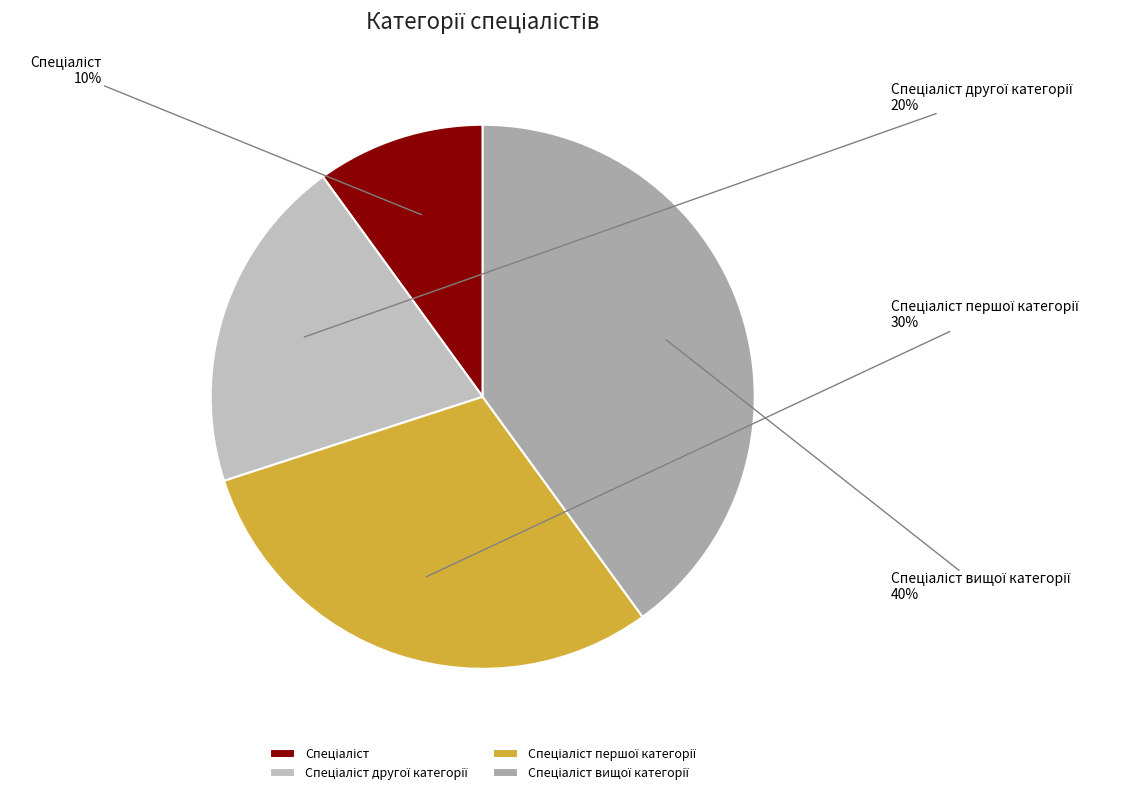

To the nearest percent, what is the difference between the largest and smallest slice percentages?

30%